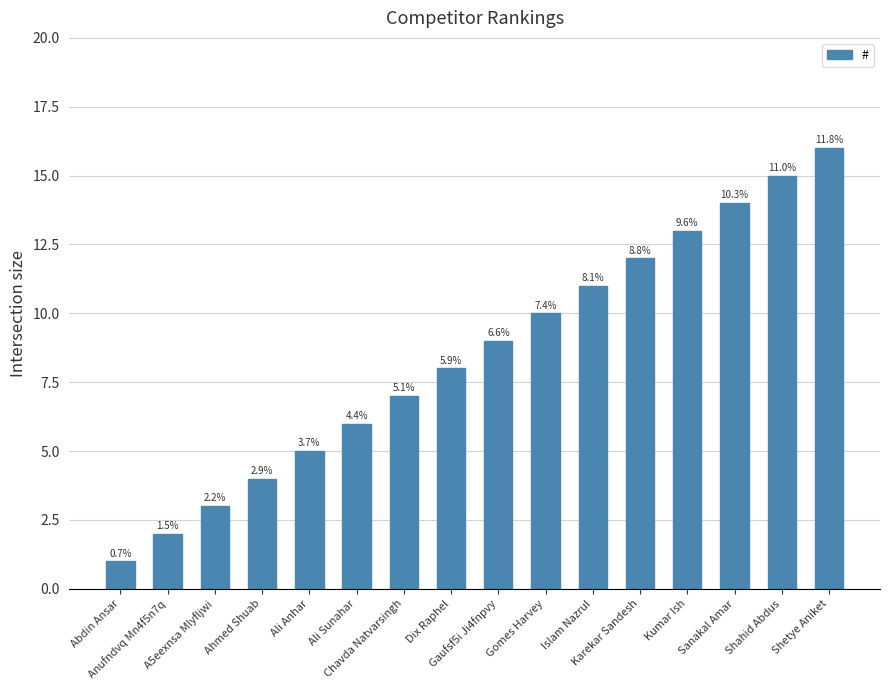

What is the minimum value shown in the chart?

1